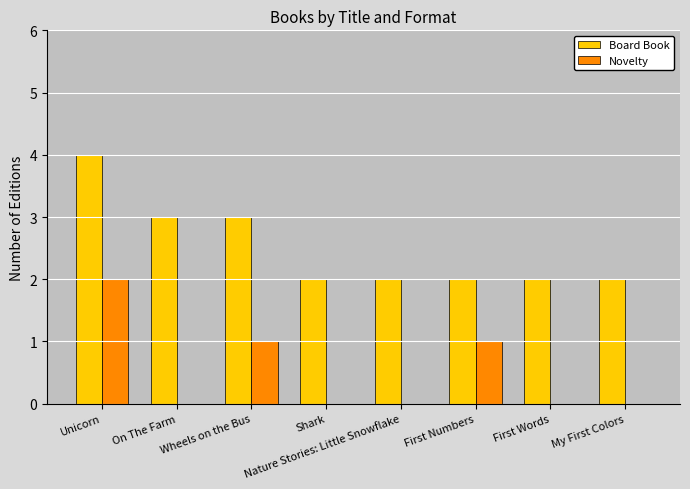

What is the sum of all Novelty values?

4